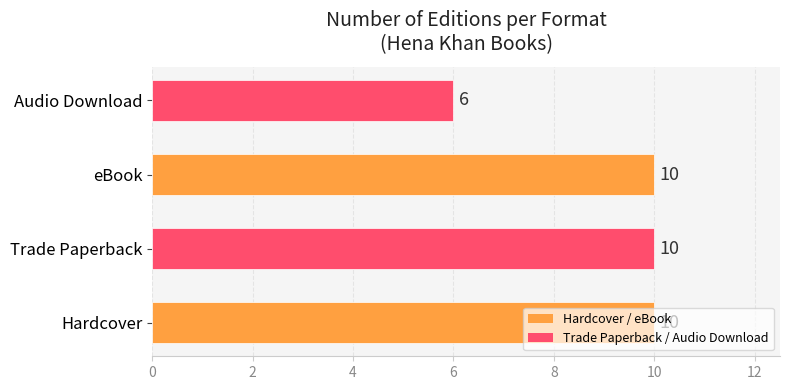

What is the minimum value shown in the chart?

6